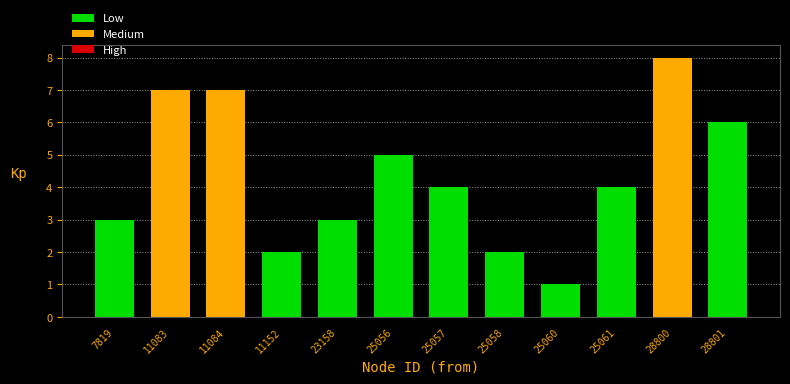

Reading left to right, what are all the values shown in this chart?

7819=3	11083=7	11084=7	11152=2	23158=3	25056=5	25057=4	25058=2	25060=1	25061=4	28800=8	28801=6